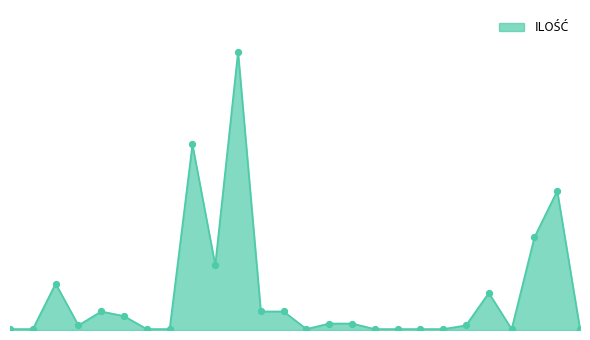

Is this an area chart (filled region under the line)?

Yes